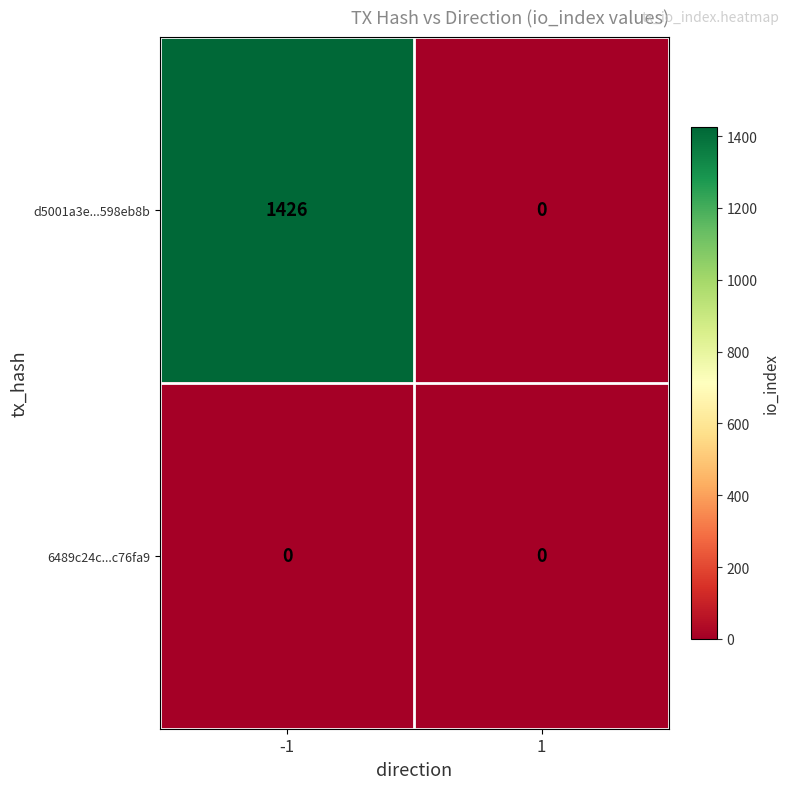

Read the d5001a3e...598eb8b value at -1, to the nearest 10.

1430